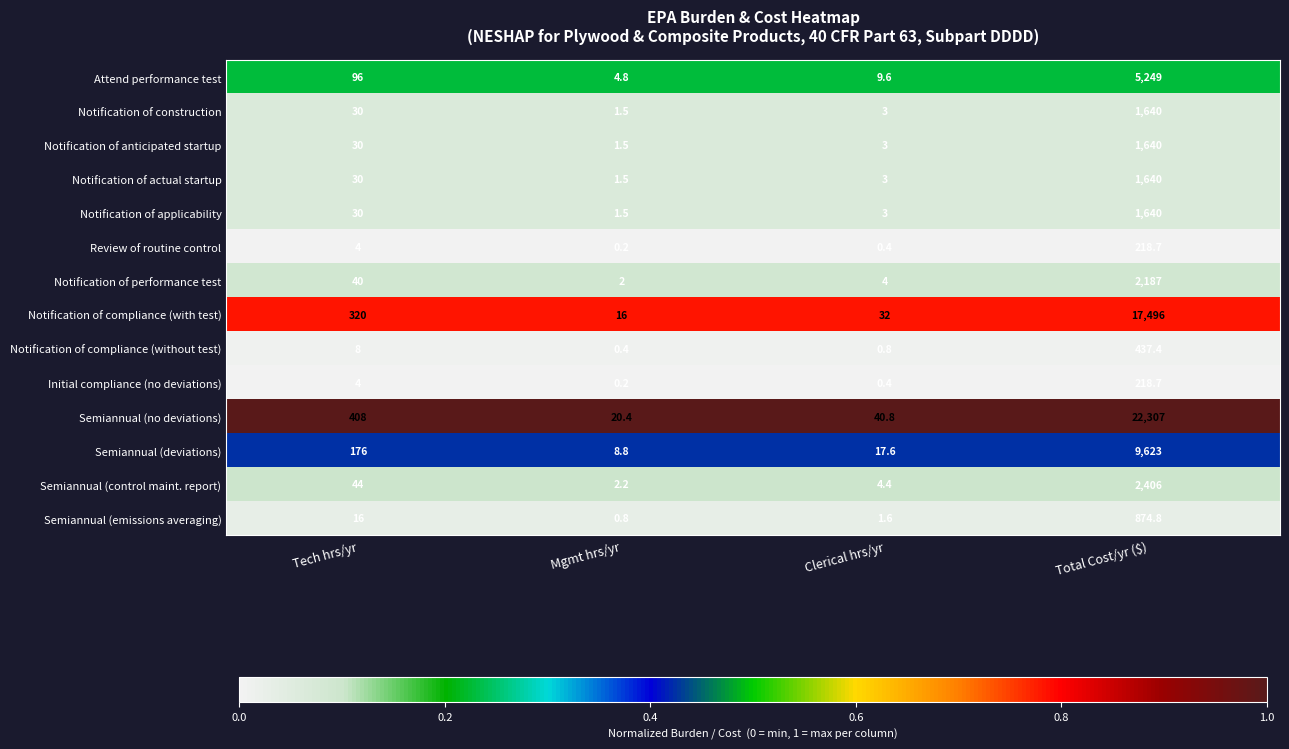

At how many categories does at least one series exceed 0?

4